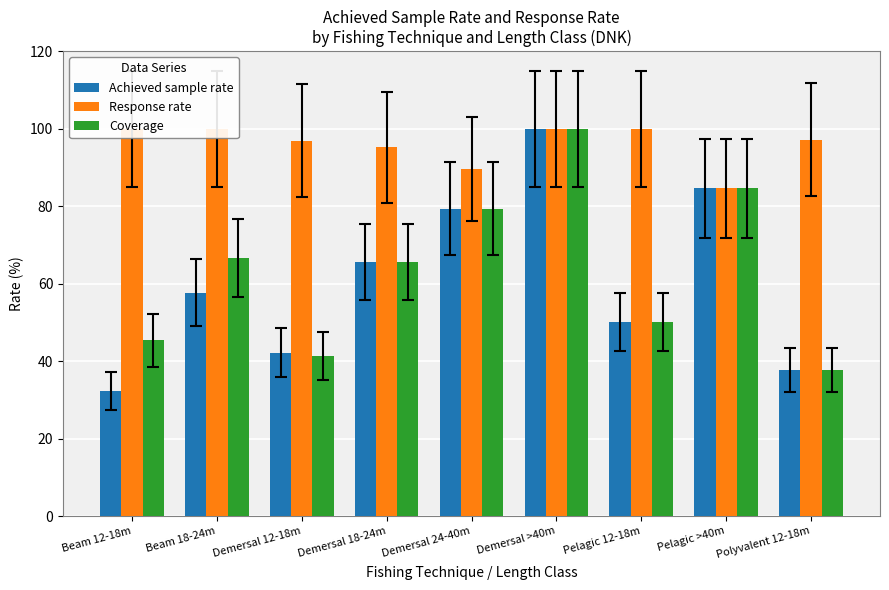

The value of Response rate at Pelagic 12-18m is 100.0. True or false?

True